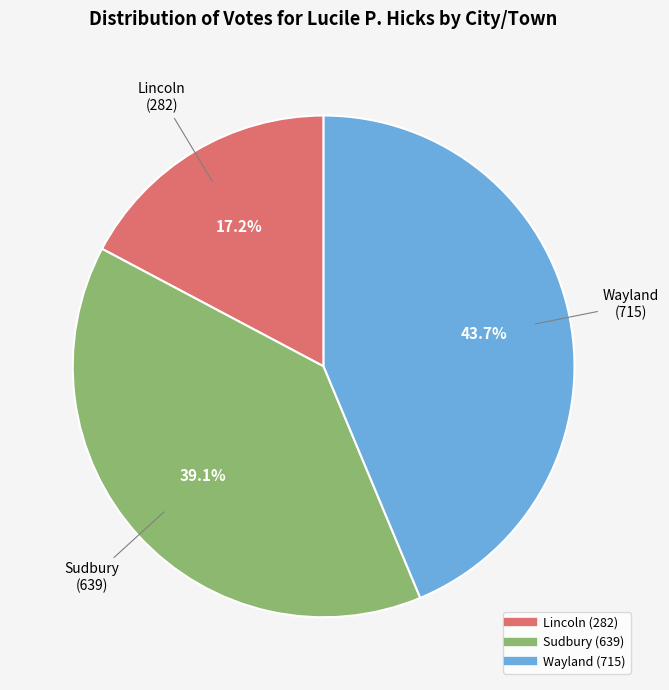

Which slice is the largest?

Wayland